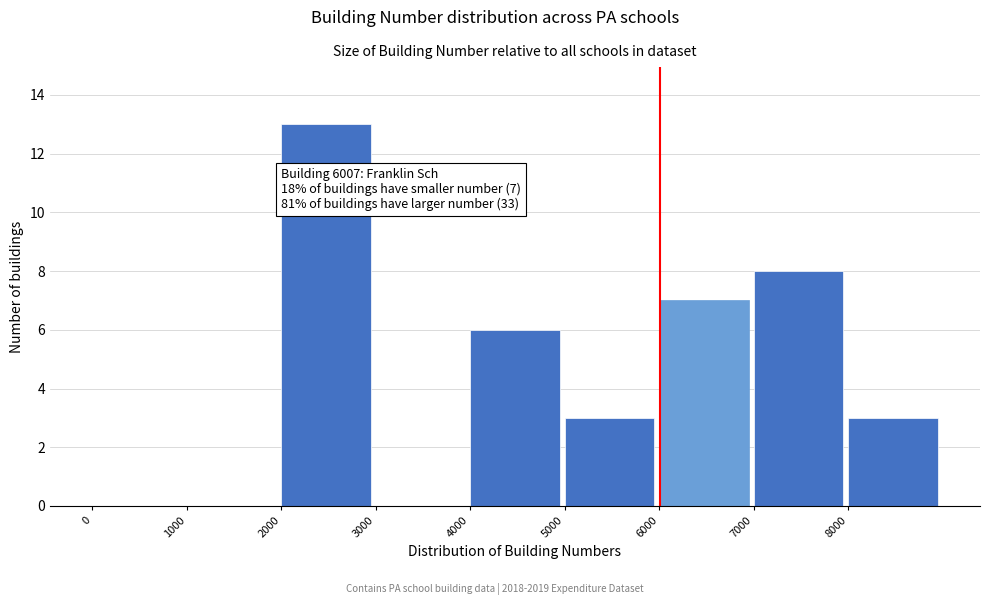

Which range on the x-axis has the tallest bar?

2000 to 3000